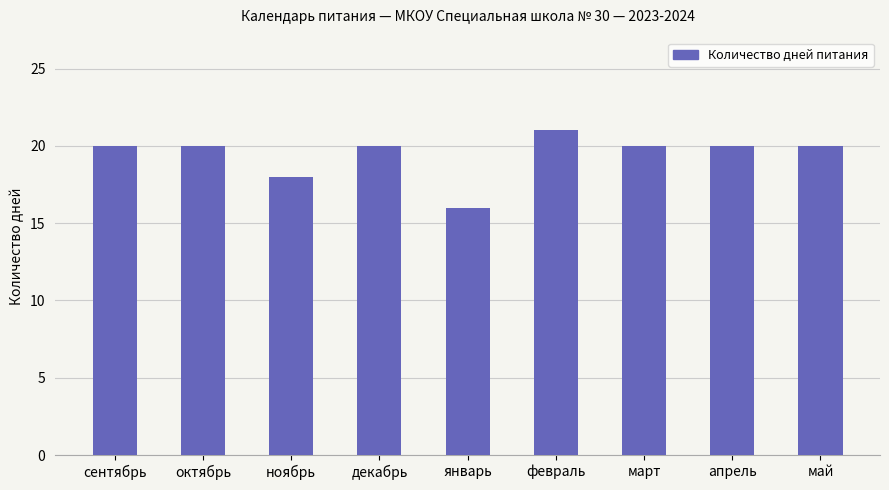

Are the bars grouped side by side (vs. stacked)?

No